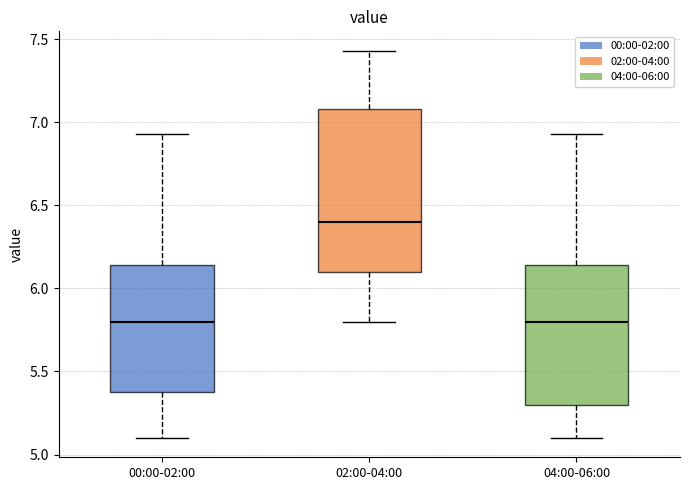

Where does the lower whisker of the box for 04:00-06:00 end on the y-axis? The values are not printed on the chart, so give them approximately, as read against the axis.

5.10